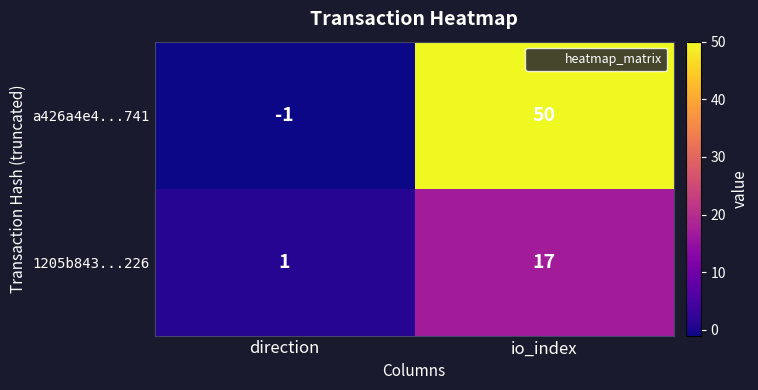

At which category is the sum across all series the highest?

io_index